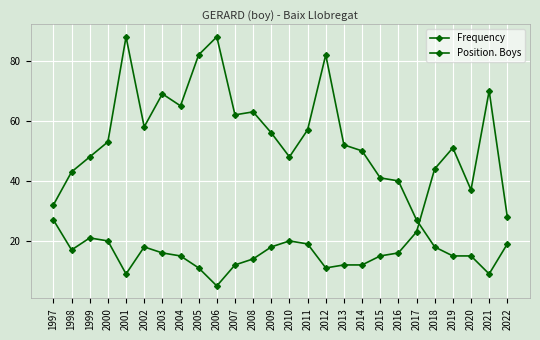

Is it true that Frequency equals 88 at 2001?

True